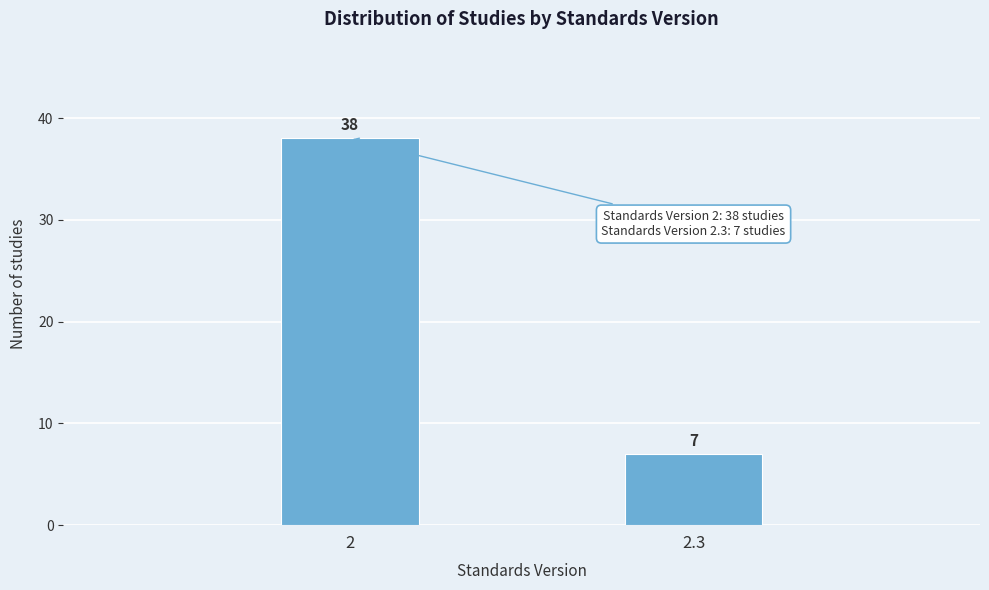

Reading right to left, what are all the values shown in this chart?

2.3=7	2=38